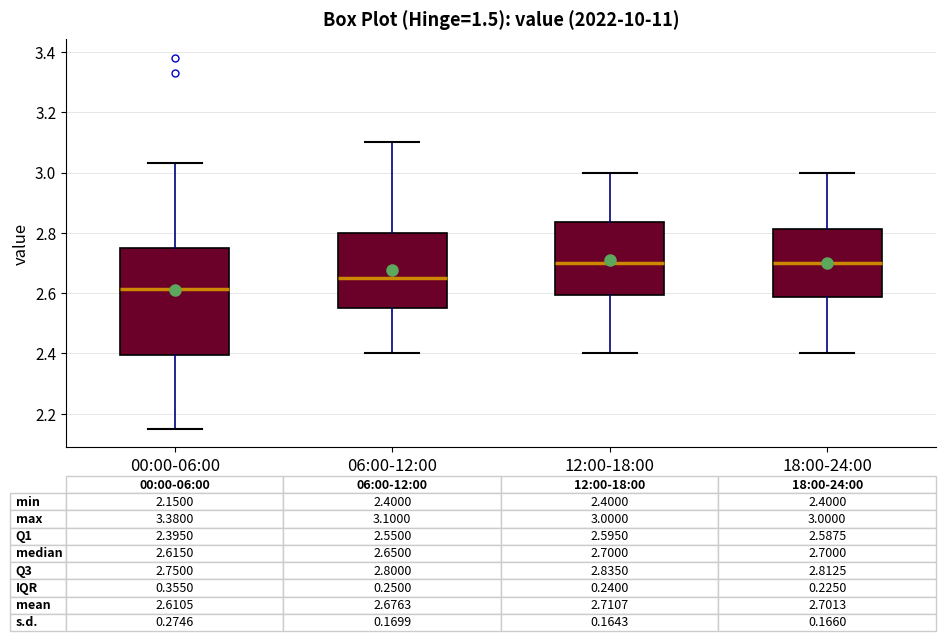

Which box has the lowest median line?

00:00-06:00